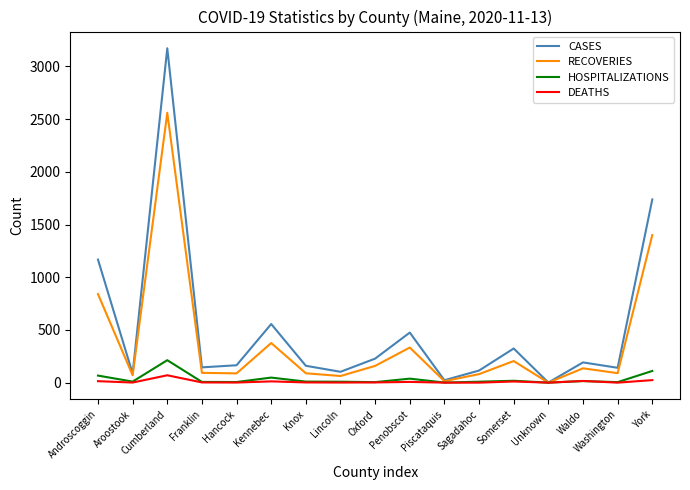

Which label corresponds to the largest value in the chart?

Cumberland